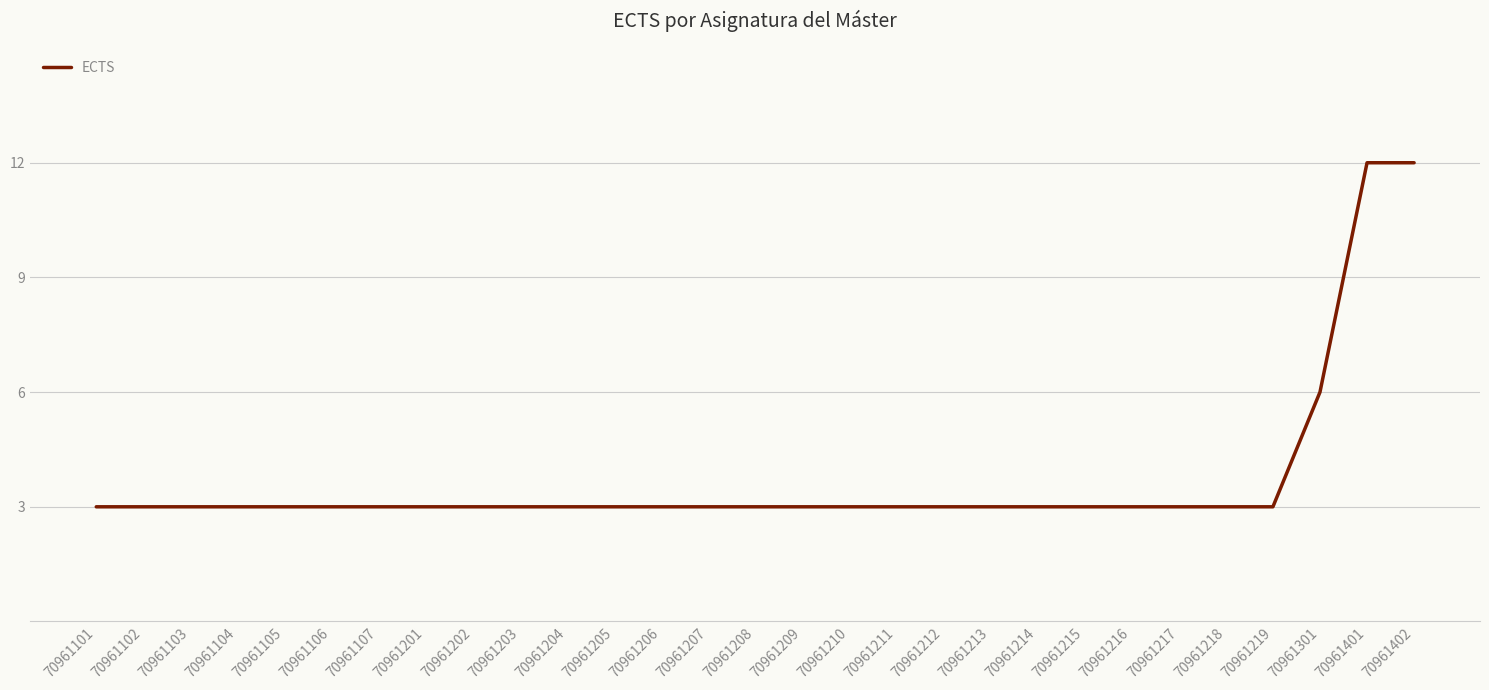

What is the maximum value shown in the chart?

12